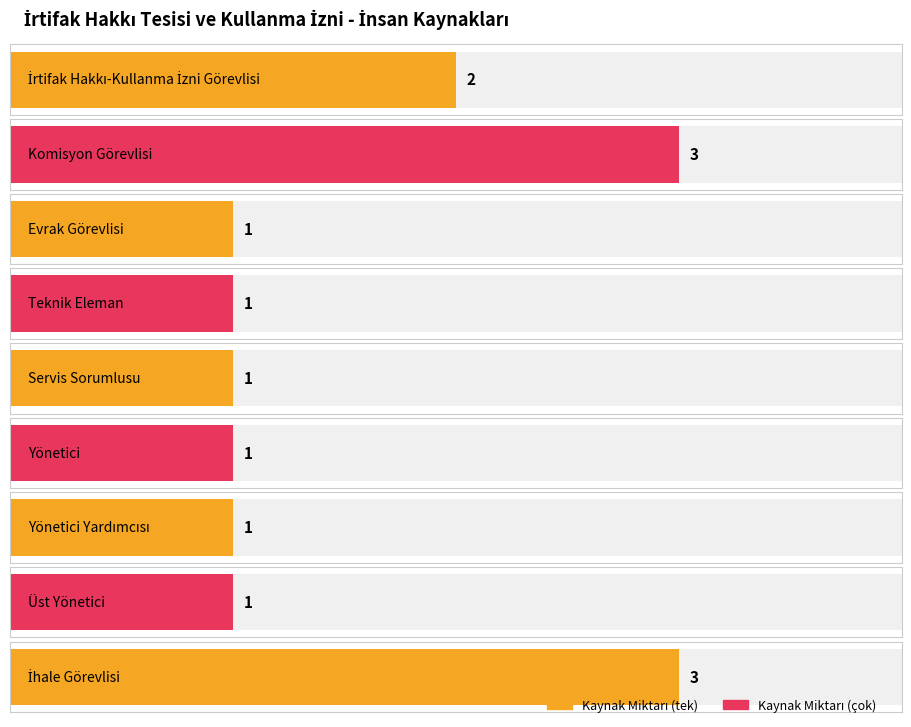

What is the ratio of the value at Teknik Eleman to the value at Servis Sorumlusu?

1.0